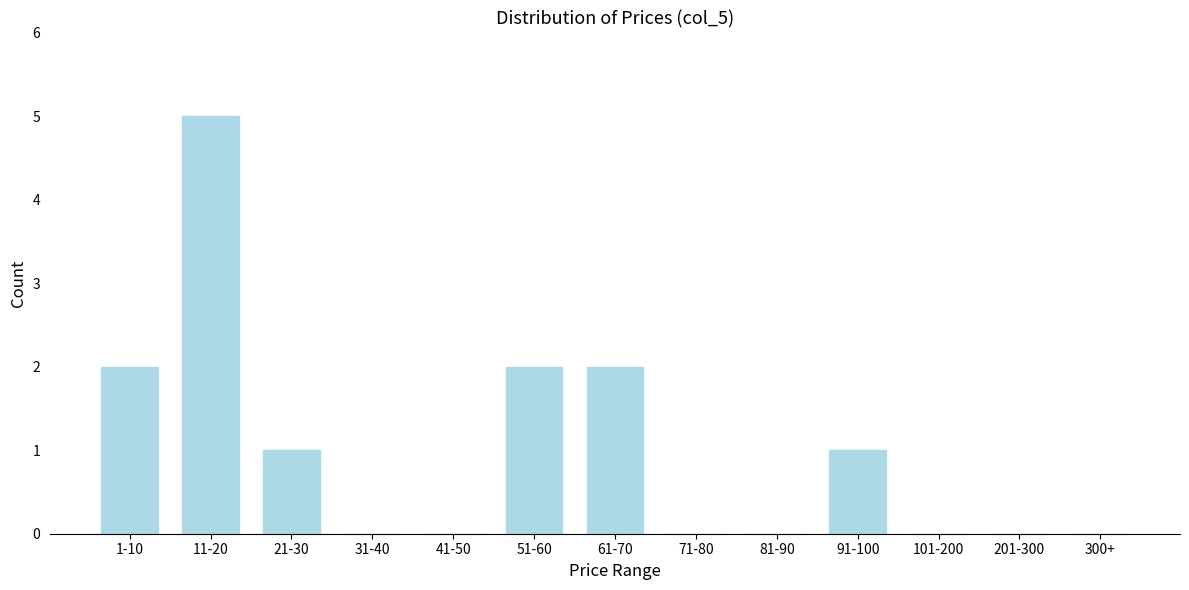

Reading right to left, list all the values displayed in this chart.

300+=0	201-300=0	101-200=0	91-100=1	81-90=0	71-80=0	61-70=2	51-60=2	41-50=0	31-40=0	21-30=1	11-20=5	1-10=2